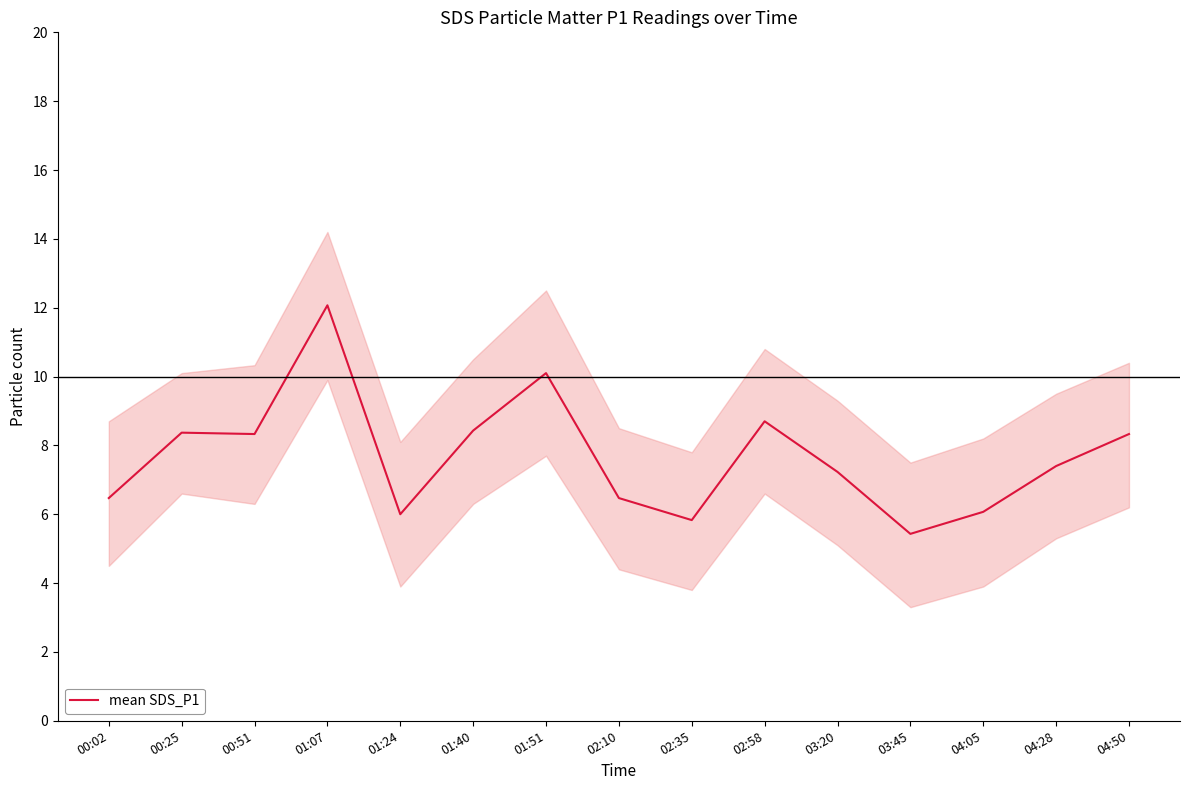

The chart shows a value of 2.8 at 02:35. True or false?

False